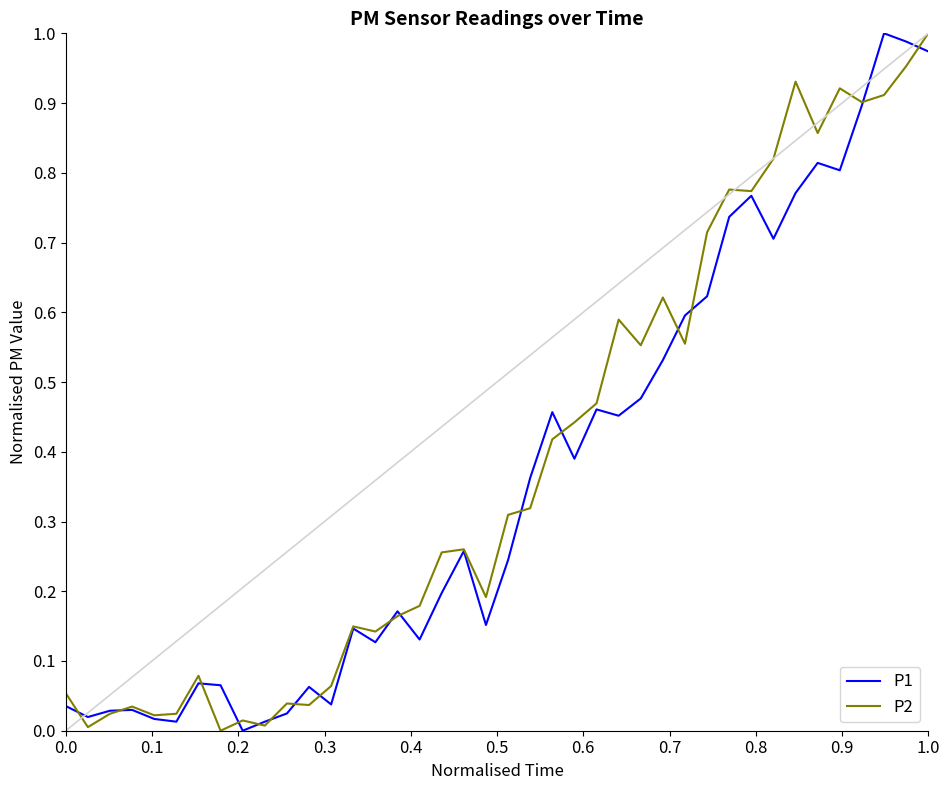

Reading left to right, list all the values displayed in this chart.

P1: 0.0	0.0	0.0	0.0	0.0	0.0	0.1	0.1	0.0	0.0	0.0	0.1	0.0	0.1	0.1	0.2	0.1	0.2	0.3	0.2	0.2	0.4	0.5	0.4	0.5	0.5	0.5	0.5	0.6	0.6	0.7	0.8	0.7	0.8	0.8	0.8	0.9	1.0	1.0	1.0
P2: 0.1	0.0	0.0	0.0	0.0	0.0	0.1	0.0	0.0	0.0	0.0	0.0	0.1	0.1	0.1	0.2	0.2	0.3	0.3	0.2	0.3	0.3	0.4	0.4	0.5	0.6	0.6	0.6	0.6	0.7	0.8	0.8	0.8	0.9	0.9	0.9	0.9	0.9	1.0	1.0